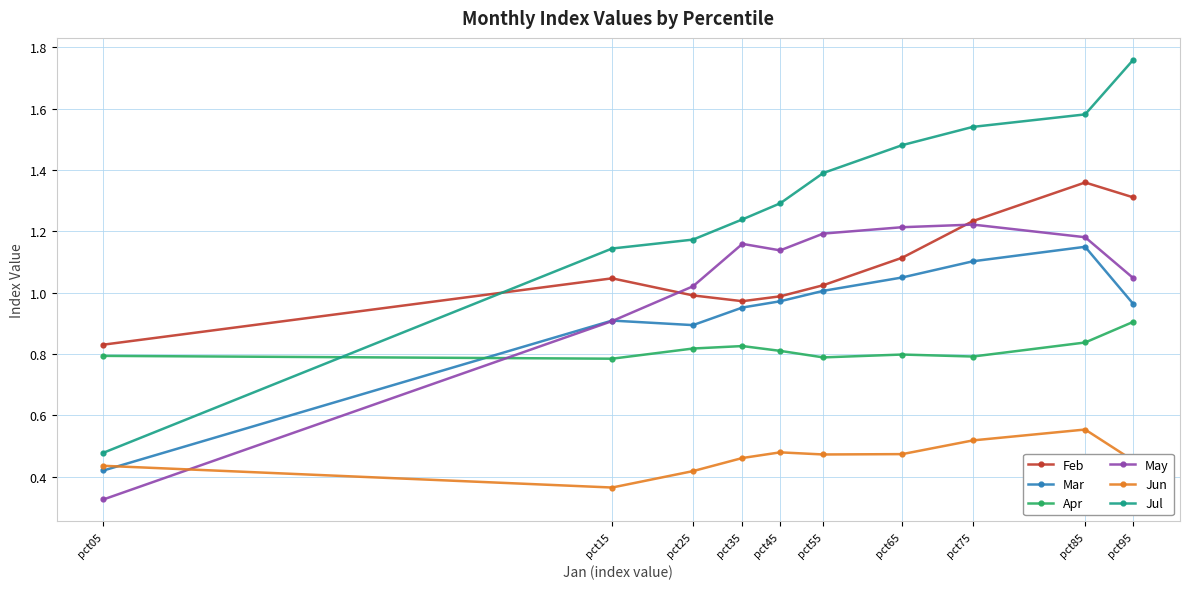

Which series has the largest range (max minus min)?

Jul